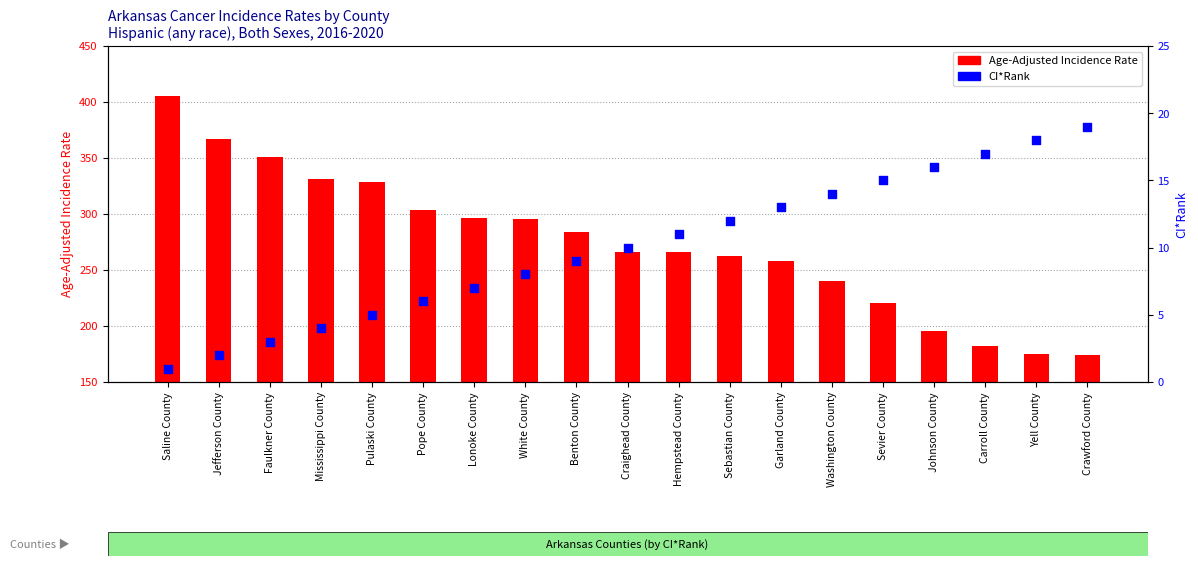

What are all the series names shown in the legend?

Age-Adjusted Incidence Rate, CI*Rank